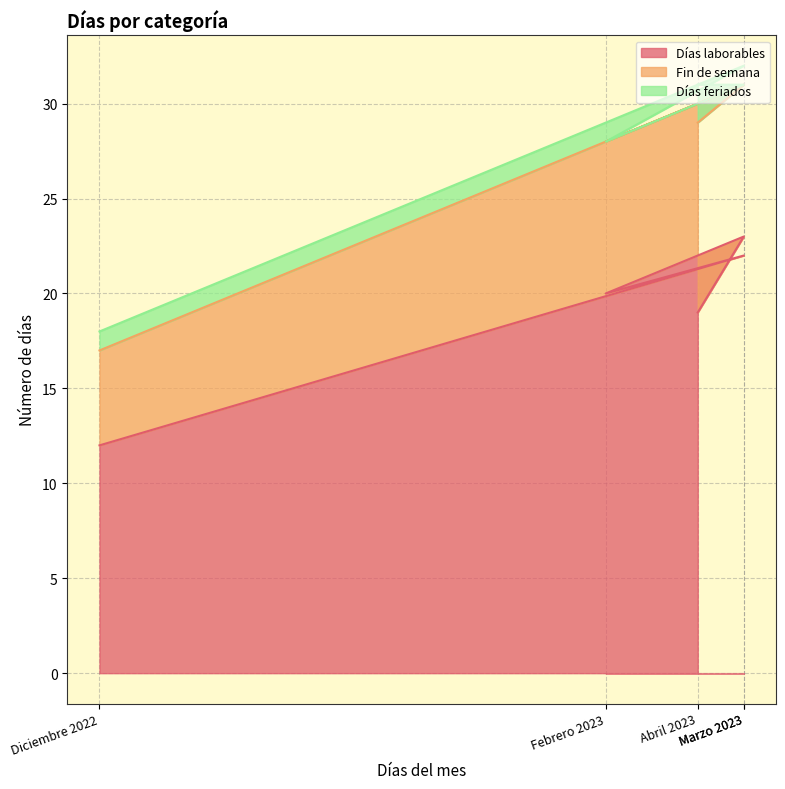

Reading right to left, transcribe all the data shown in this chart.

Días laborables: Abril 2023=19	Marzo 2023=23	Febrero 2023=20	Enero 2023=22	Diciembre 2022=12
Fin de semana: Abril 2023=10	Marzo 2023=8	Febrero 2023=8	Enero 2023=9	Diciembre 2022=5
Días feriados: Abril 2023=2	Marzo 2023=0	Febrero 2023=0	Enero 2023=1	Diciembre 2022=1